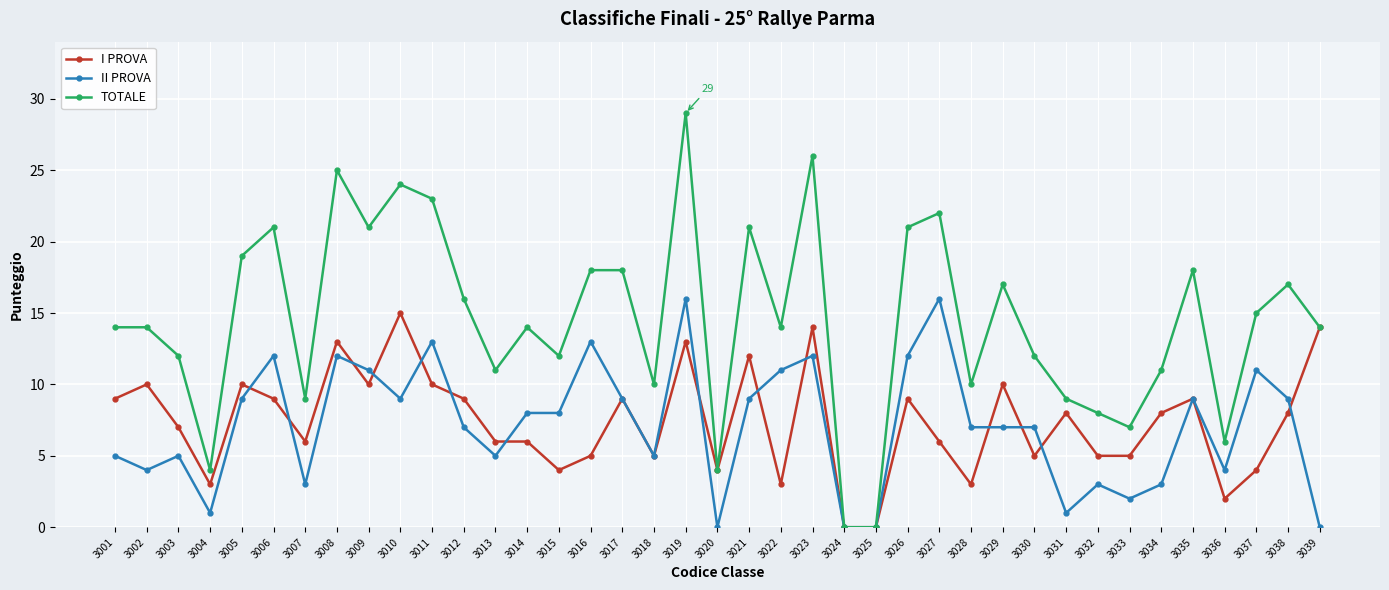

Is it true that TOTALE equals 16 at 3012?

True